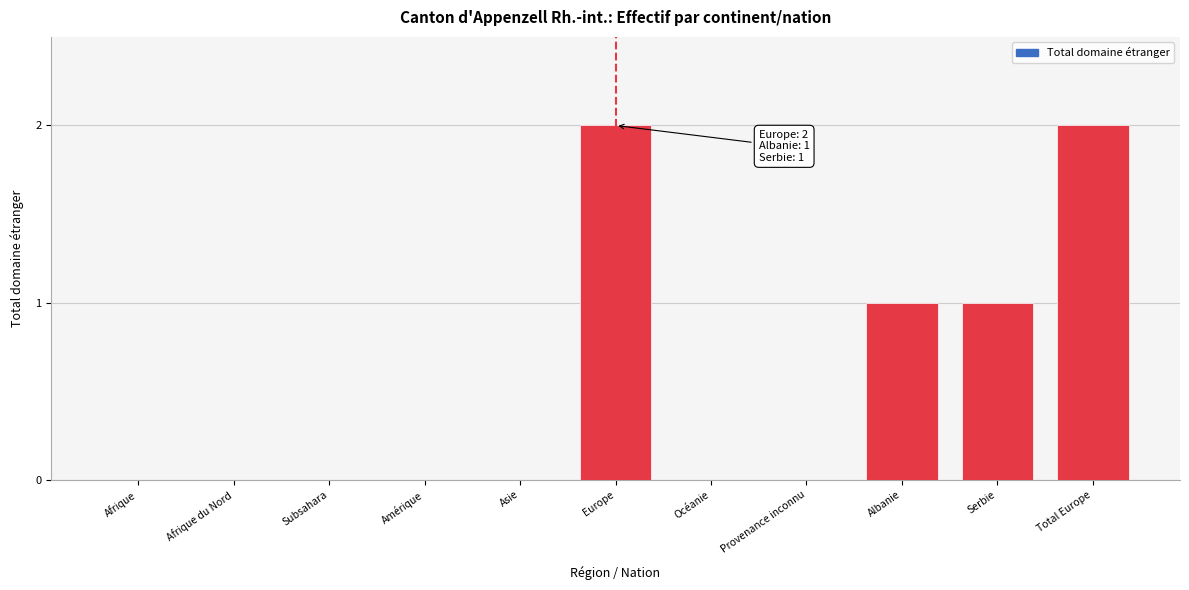

Reading left to right, extract all data points from this chart.

Afrique=0	Afrique du Nord=0	Subsahara=0	Amérique=0	Asie=0	Europe=2	Océanie=0	Provenance inconnu=0	Albanie=1	Serbie=1	Total Europe=2